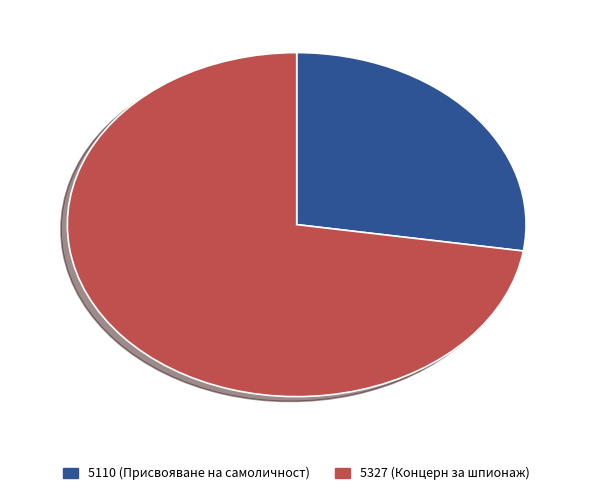

Is 5110 (Присвояване на самоличност) the majority of the pie?

No